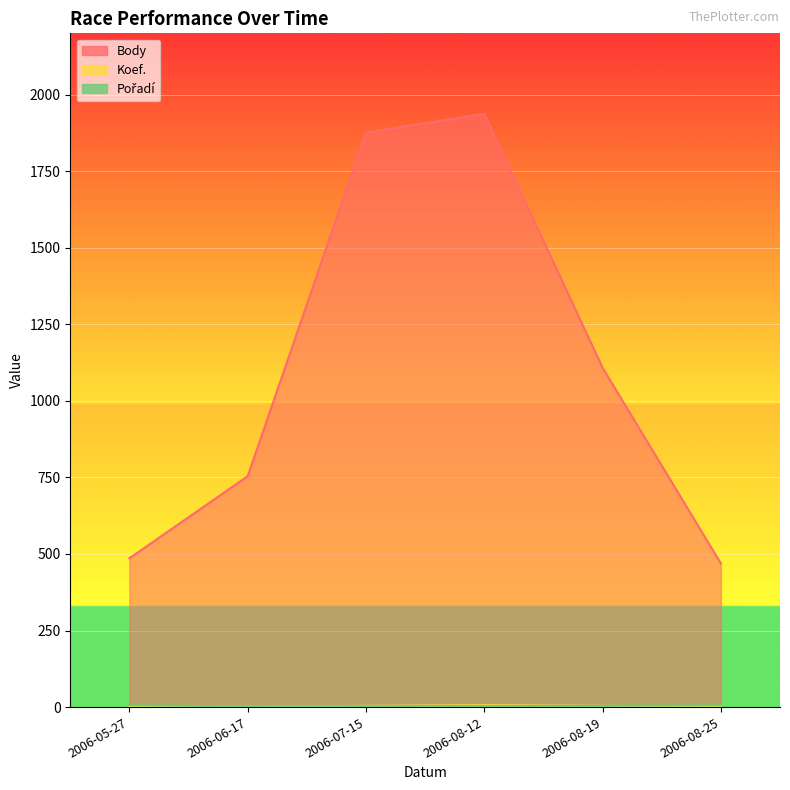

How many data points does each series have?

6